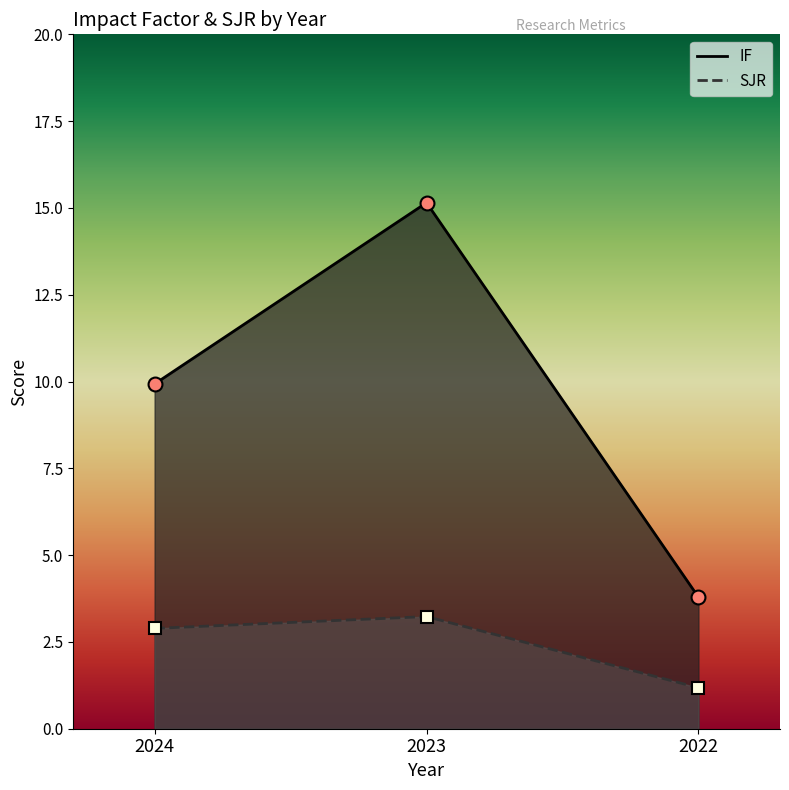

Rank the series at 2024 from highest to lowest value.

IF, SJR